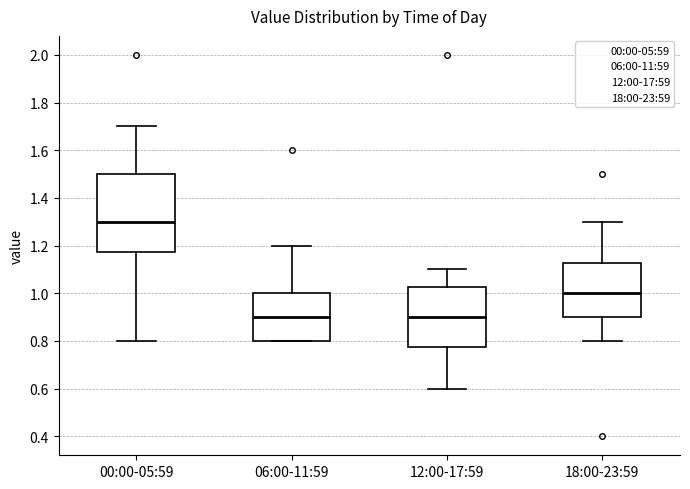

Reading left to right, transcribe this box plot: for each box, give where its median line is, the range the box spans, and where its two whiskers end, as read against the y-axis. The values are not printed on the chart, so give them approximately, as read against the axis.

00:00-05:59: median 1.30, box 1.18 to 1.50, whiskers 0.80 to 1.70
06:00-11:59: median 0.90, box 0.80 to 1.00, whiskers 0.80 to 1.20
12:00-17:59: median 0.90, box 0.78 to 1.02, whiskers 0.60 to 1.10
18:00-23:59: median 1.00, box 0.90 to 1.12, whiskers 0.80 to 1.30